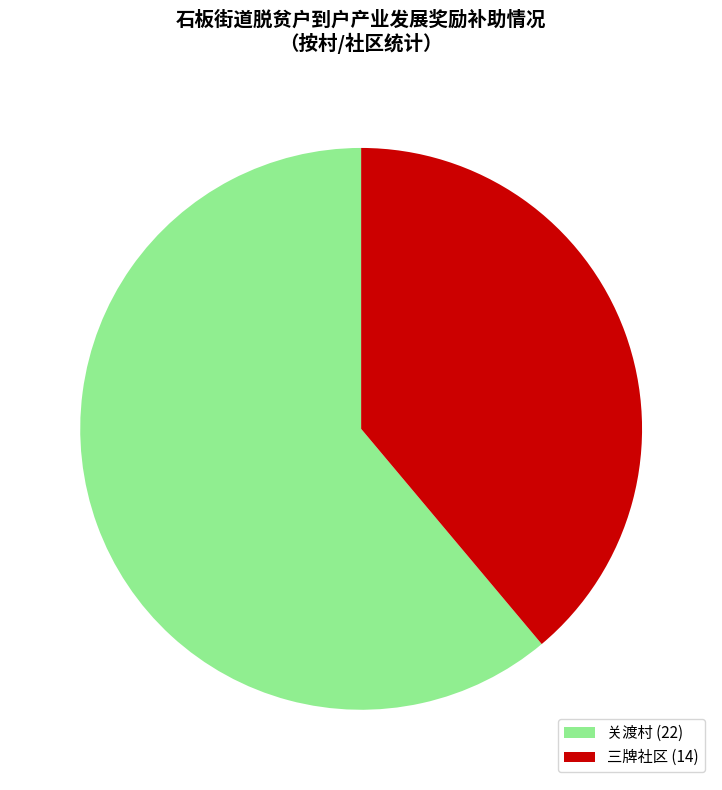

Between 三牌社区 (14) and 关渡村 (22), which is larger?

关渡村 (22)